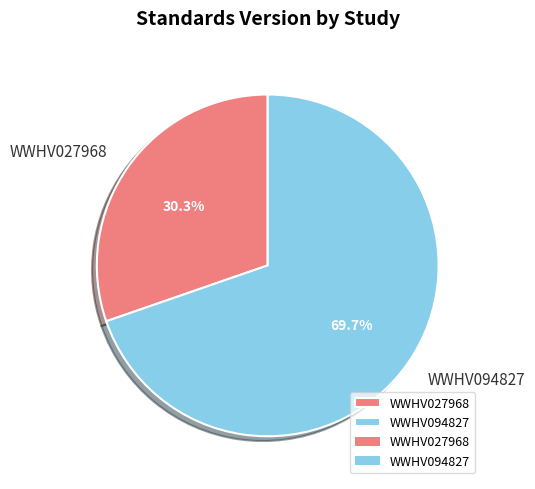

To the nearest percent, what percentage of the pie is WWHV094827?

70%